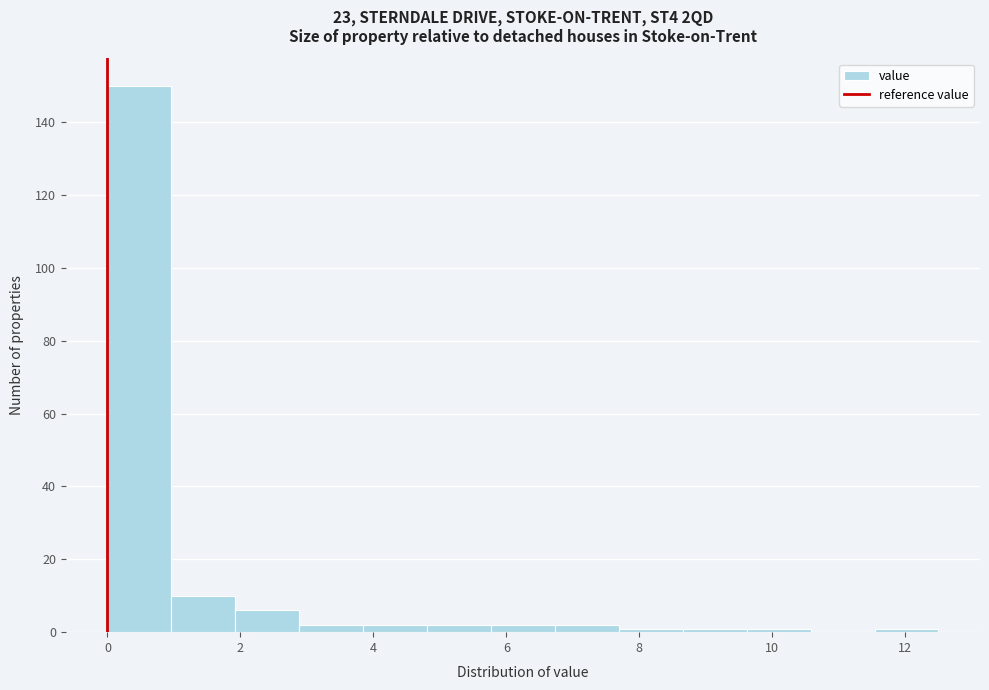

Which range on the x-axis has the tallest bar?

0.0 to 1.0